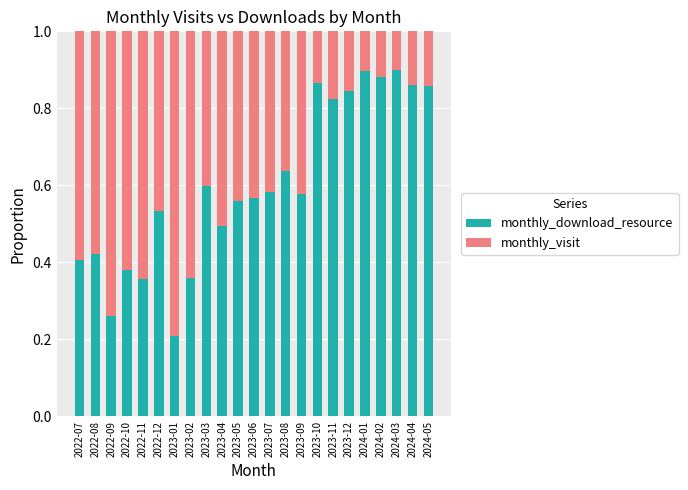

What is the total value across all series at 2023-07?

1.0